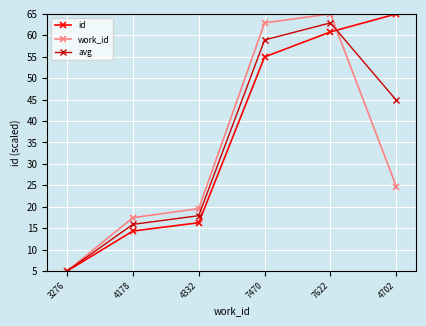

What is the total value across all series at 7470?

176.8